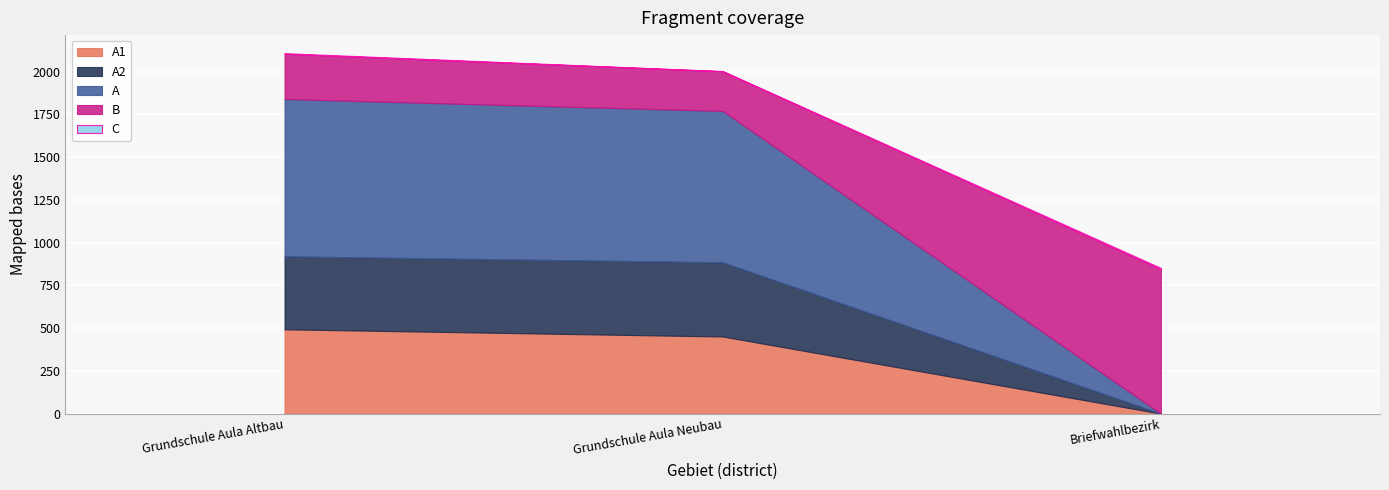

What is the sum of the C values at Grundschule Aula Altbau and Briefwahlbezirk?

11